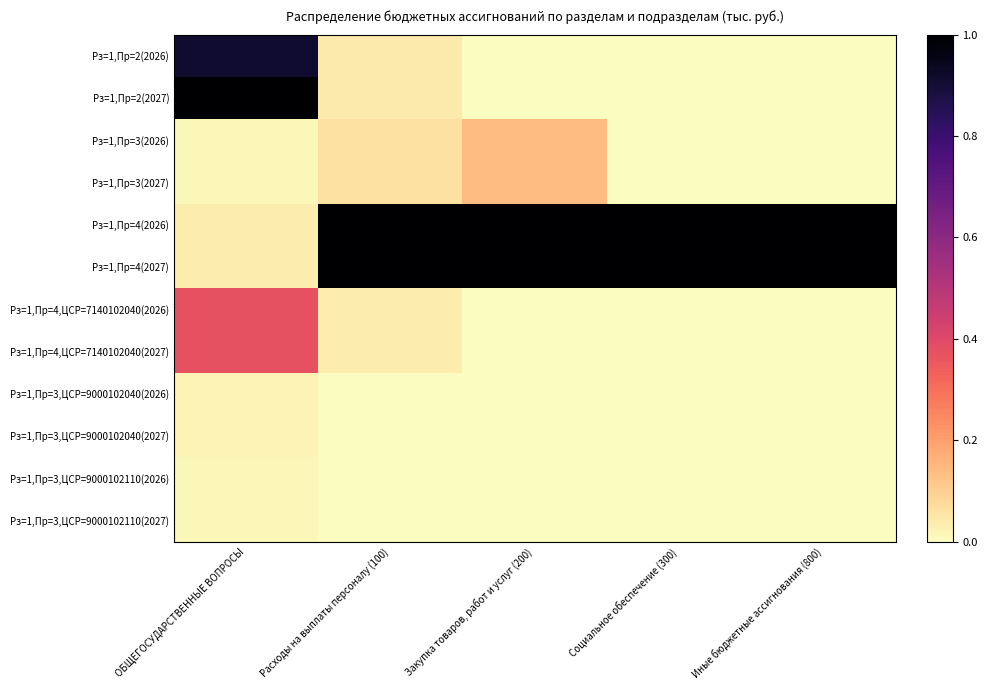

Which series changed the most between ОБЩЕГОСУДАРСТВЕННЫЕ ВОПРОСЫ and Расходы на выплаты персоналу (100)?

Рз=1,Пр=4(2026)